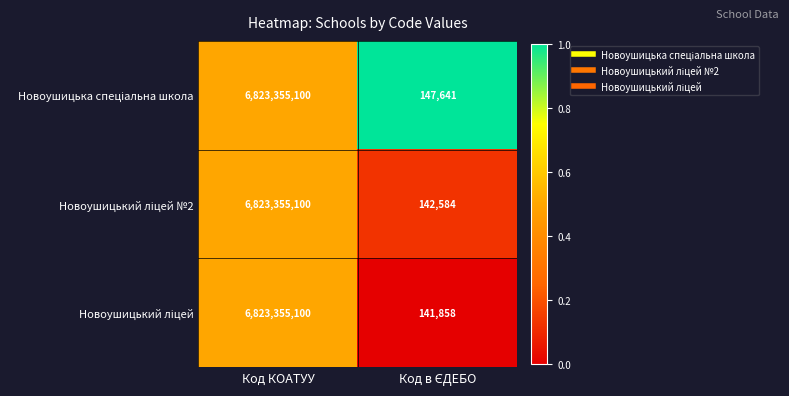

At which category is the sum across all series the highest?

Код КОАТУУ